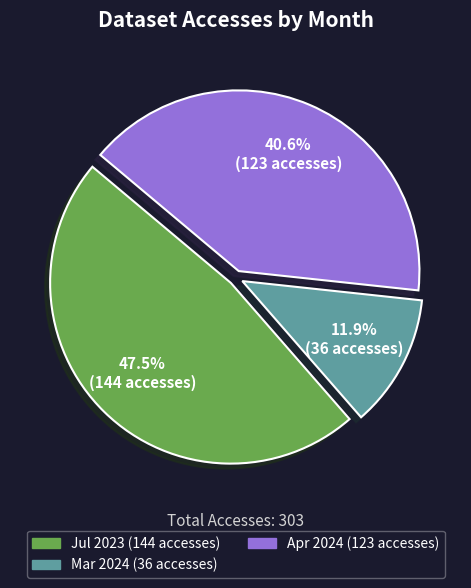

Does any single category account for the majority?

No